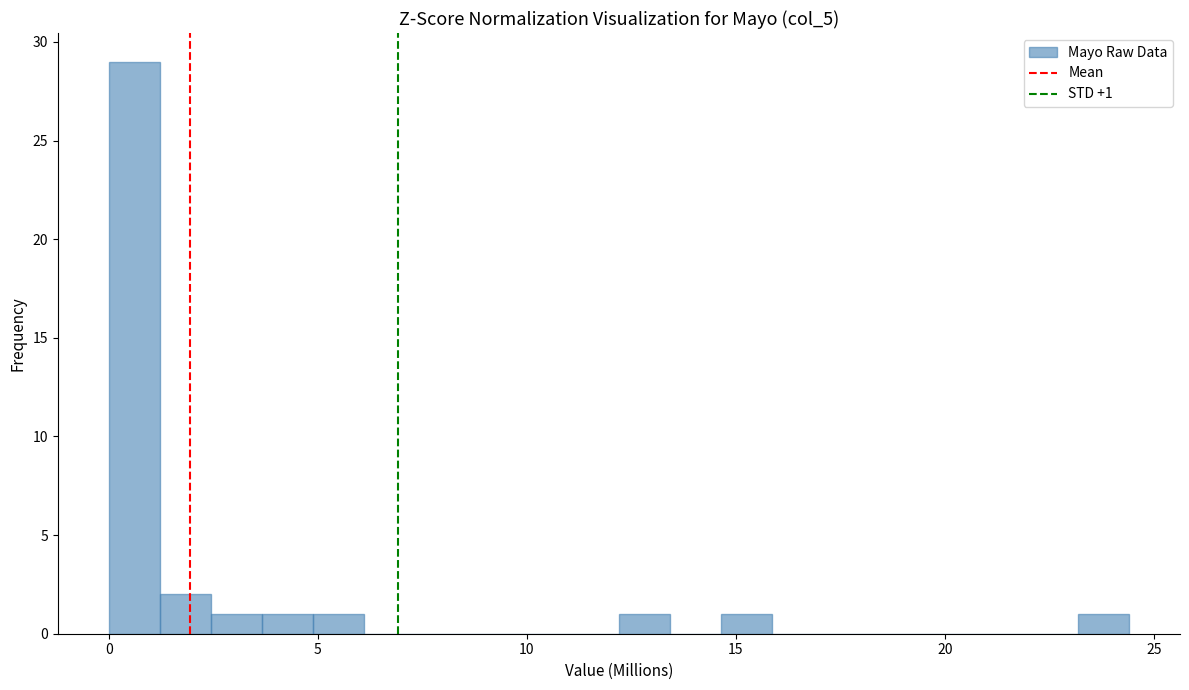

Read against the x-axis, roughly where is the centre of the tallest bar?

0.5